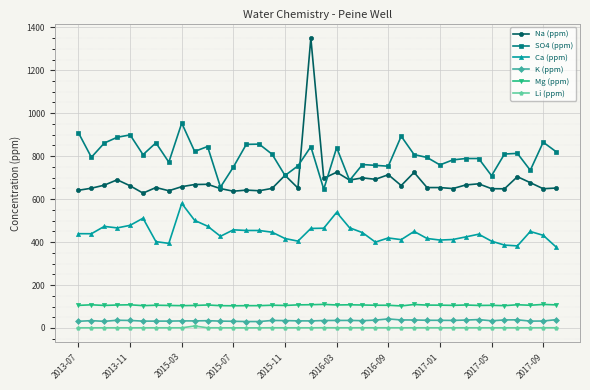

Which series has the largest range (max minus min)?

Na (ppm)